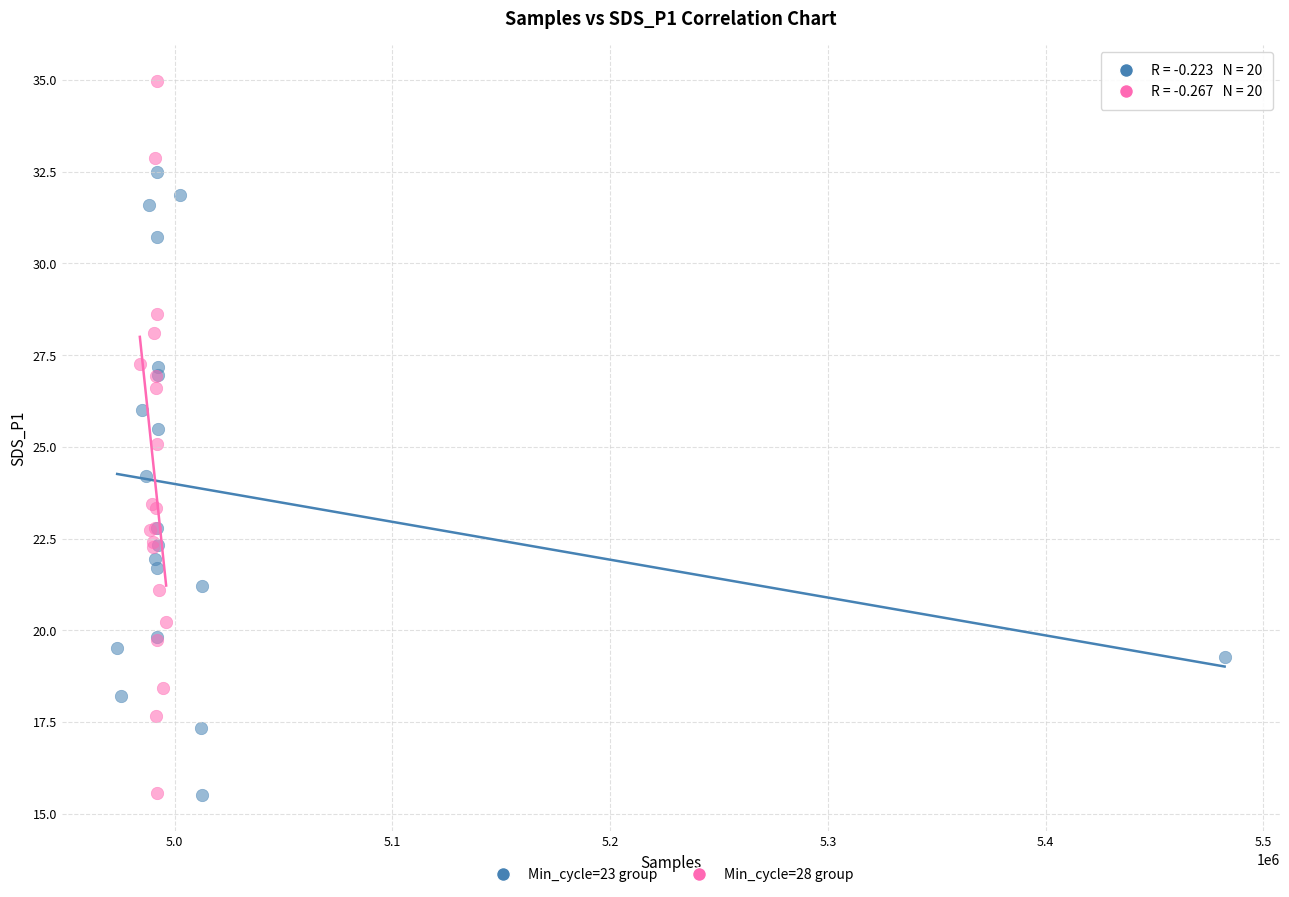

Which series has the widest spread of Y values?

Min_cycle=28 group